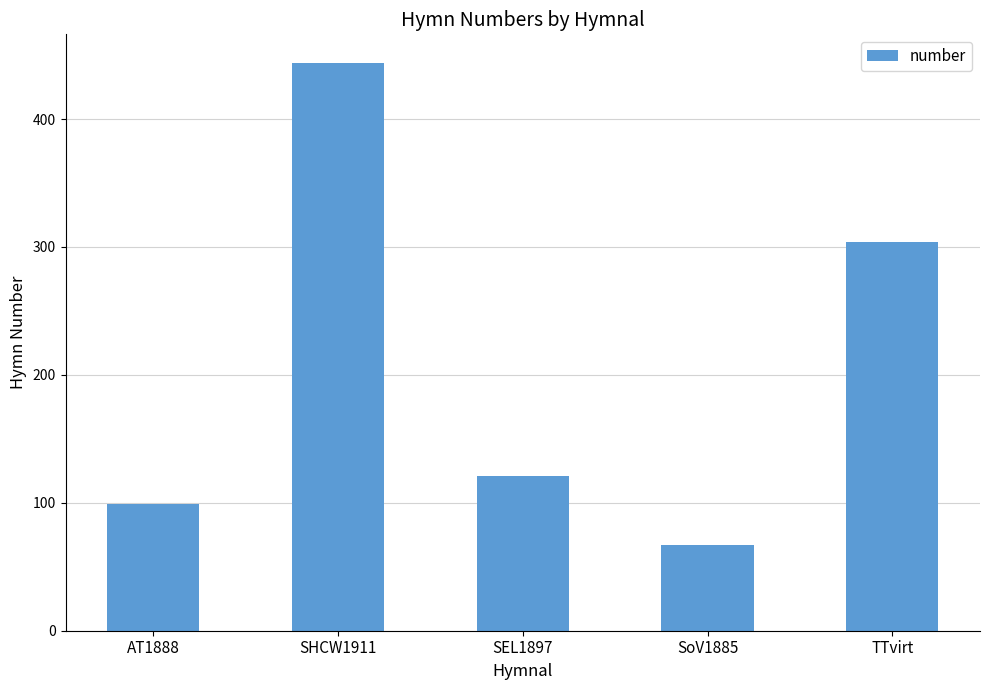

What is the label of the 4th bar from the right?

SHCW1911